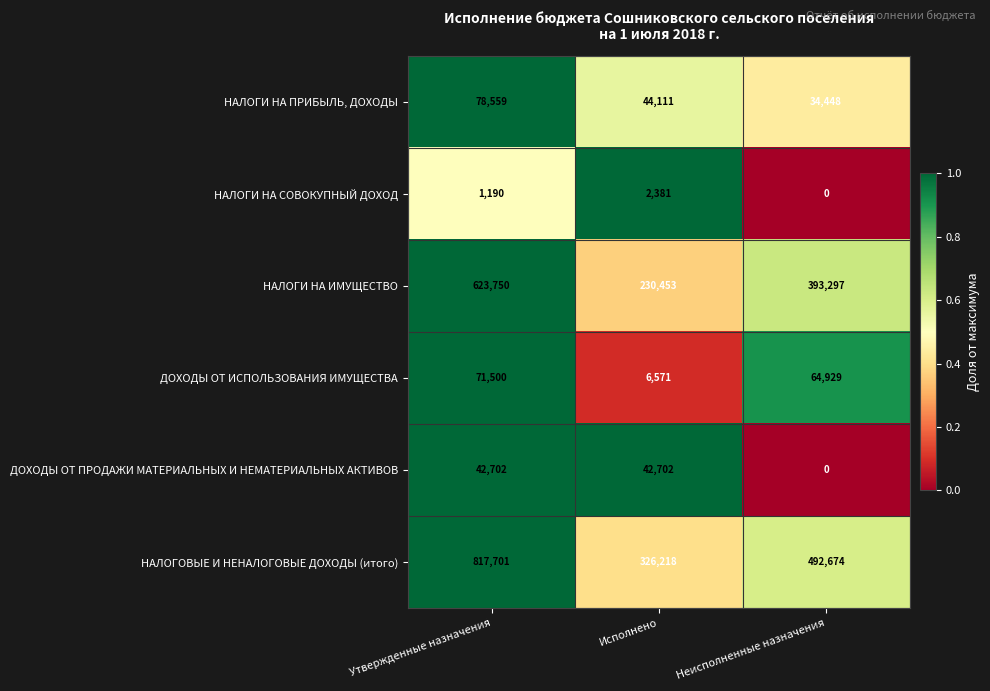

The value of ДОХОДЫ ОТ ИСПОЛЬЗОВАНИЯ ИМУЩЕСТВА at Утвержденные назначения is 71500. True or false?

True